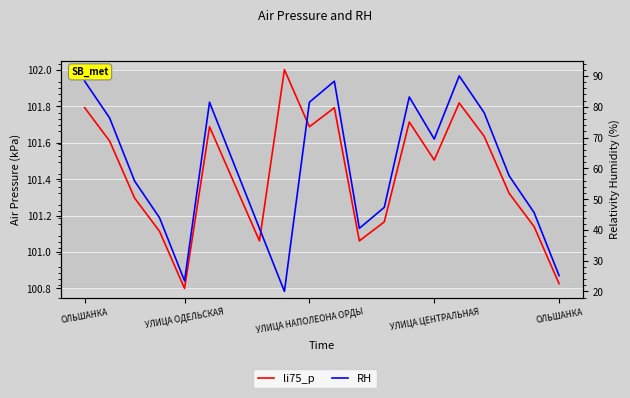

What are all the series names shown in the legend?

li75_p, RH